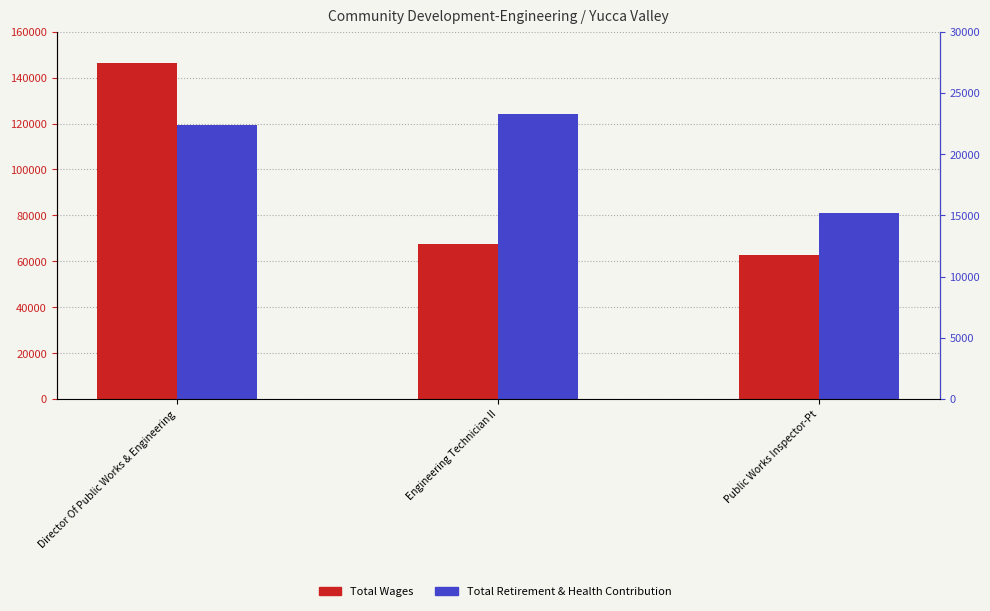

What is the minimum value for Total Retirement & Health Contribution?

15167